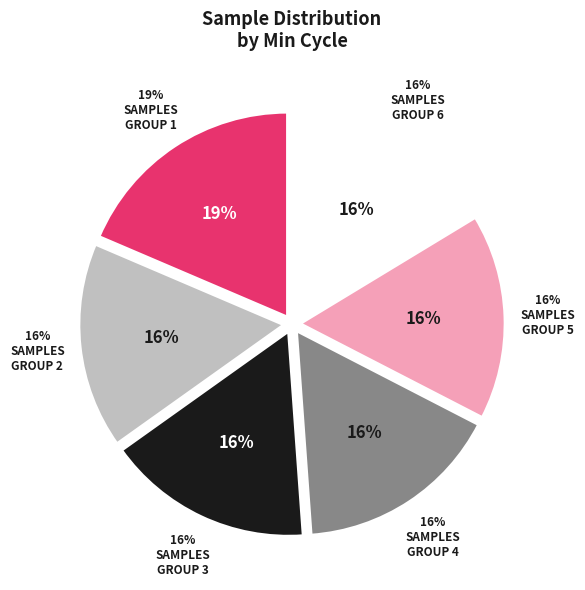

Does 28 represent more than half of the total?

No